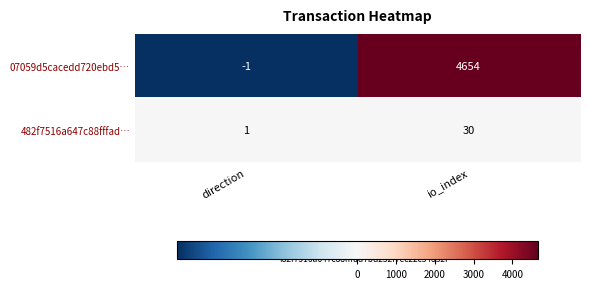

Between direction and io_index, which series saw the biggest shift?

07059d5cacedd720ebd5…